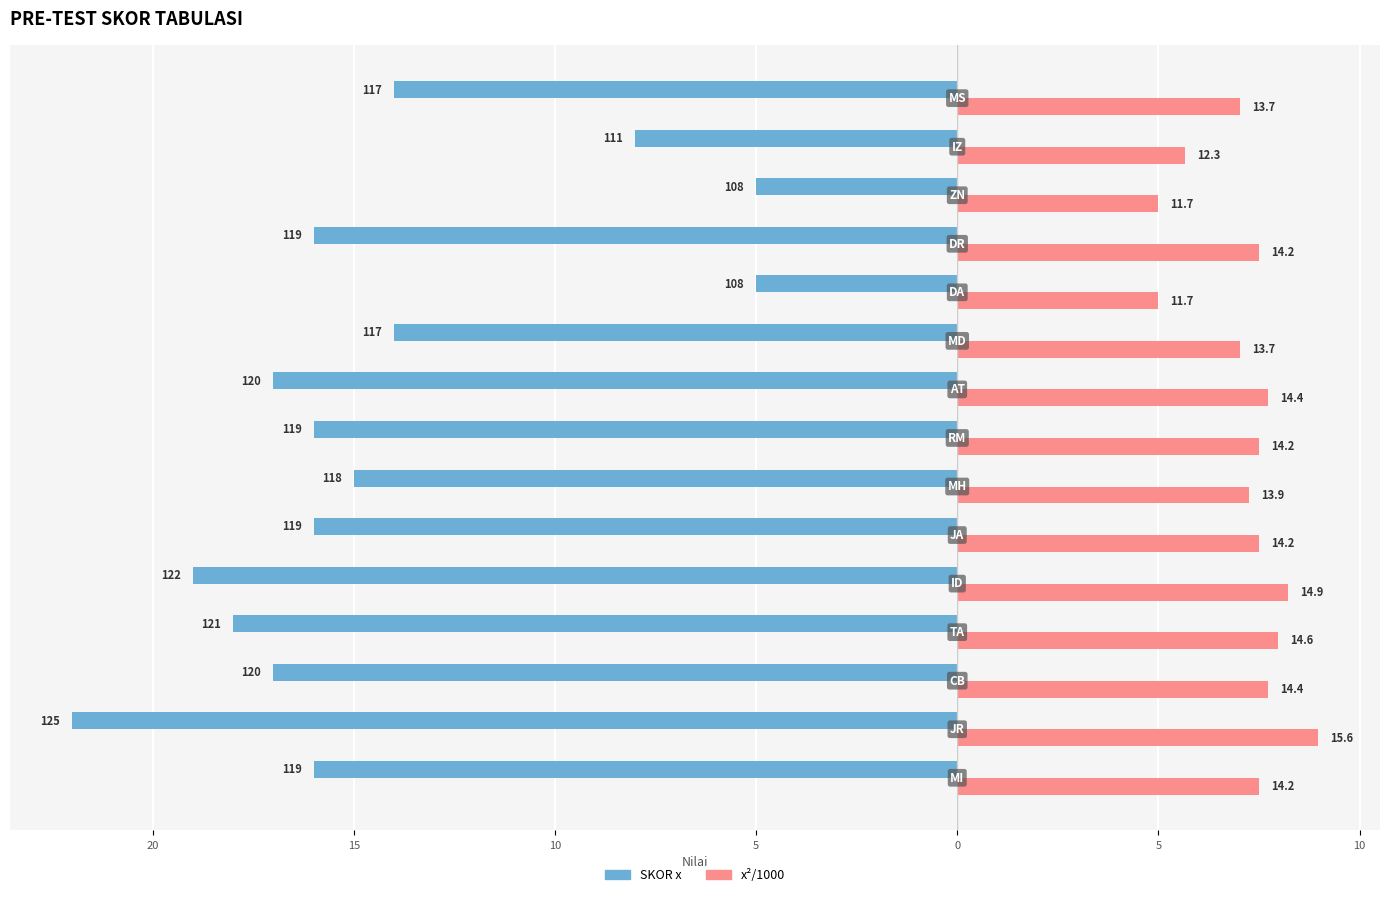

What are all the series names shown in the legend?

SKOR x, x²/1000